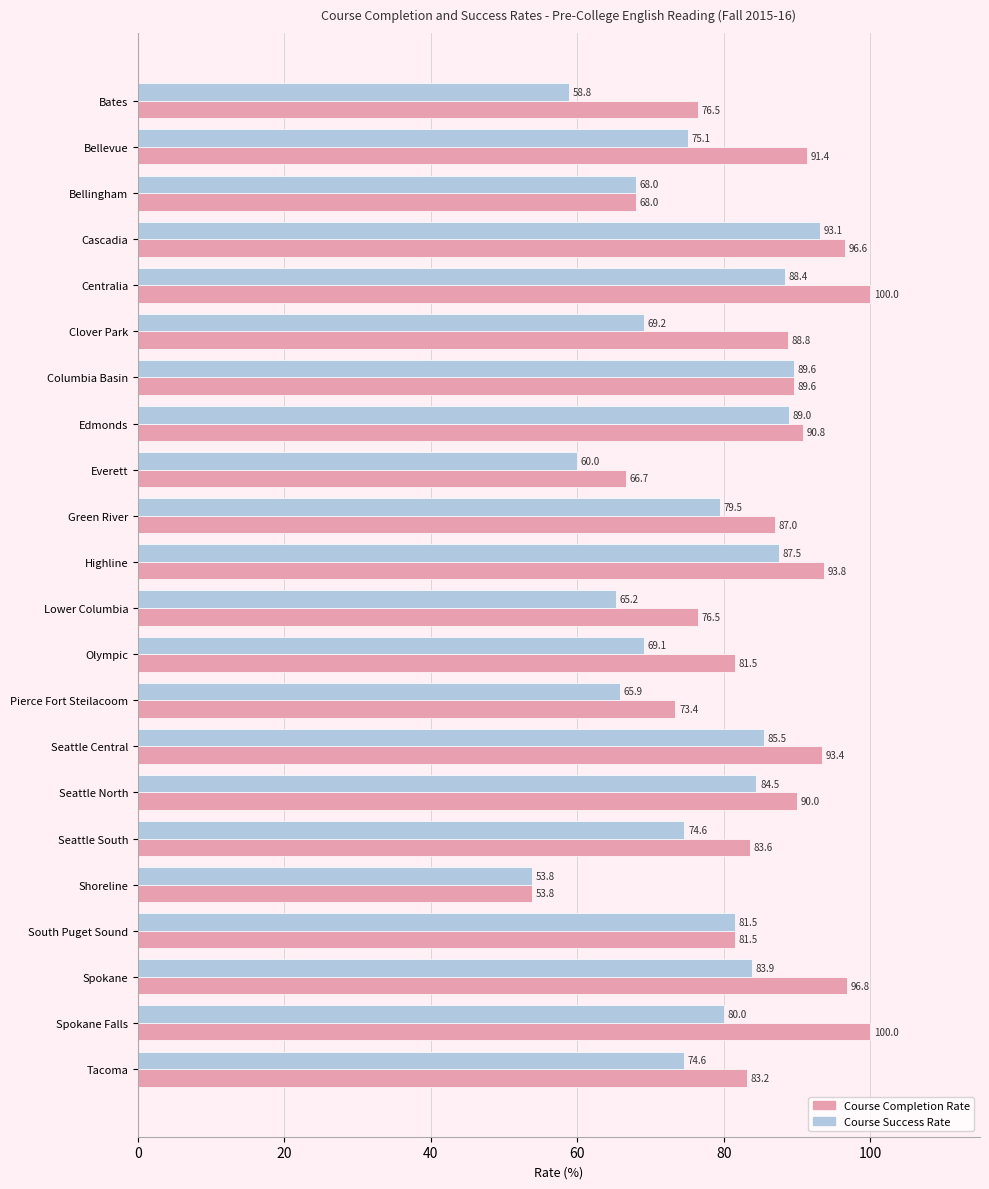

At which category is the sum across all series the highest?

Cascadia